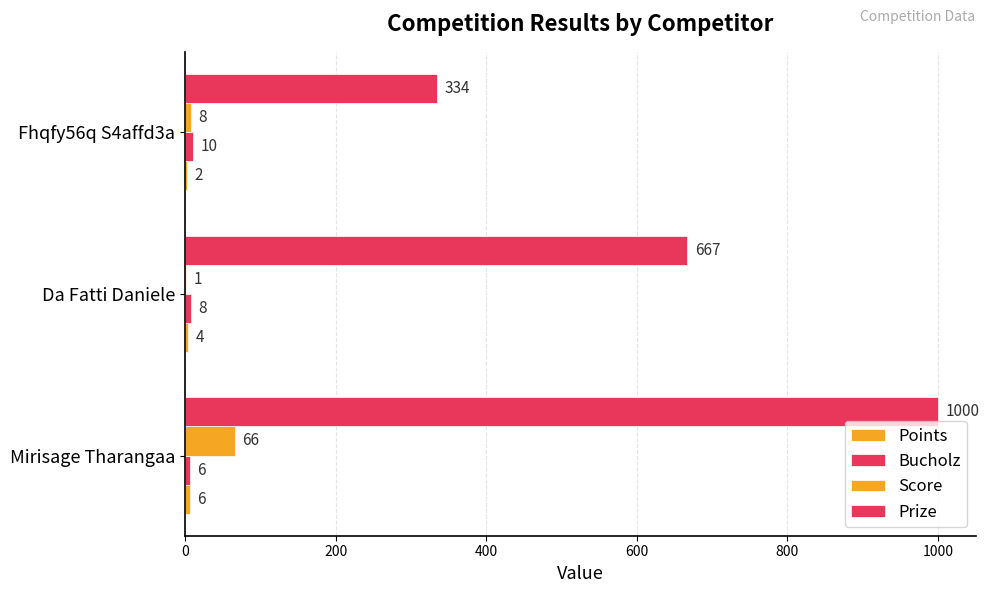

What is the average value of the Score series?

25